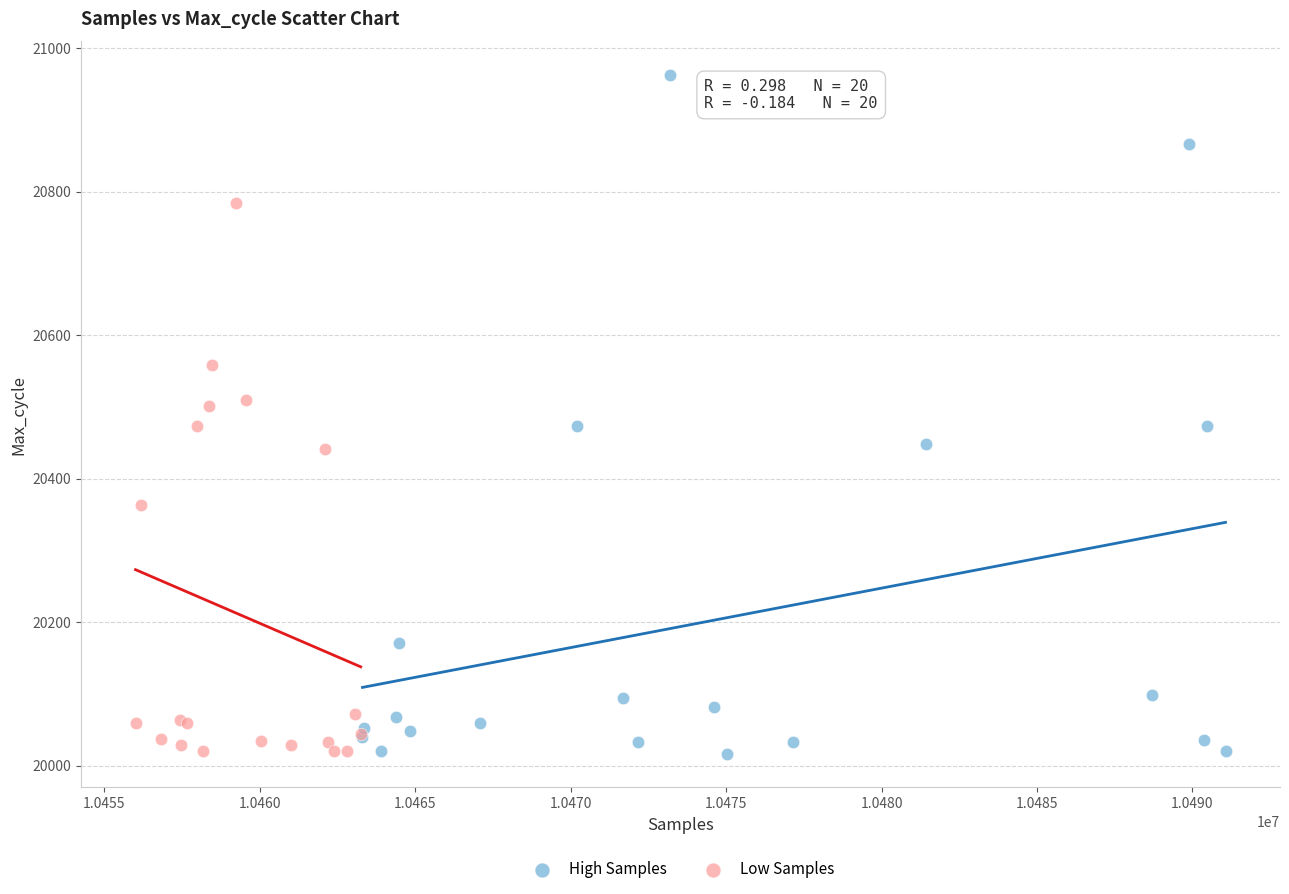

Which series has the largest Y range (max minus min)?

High Samples